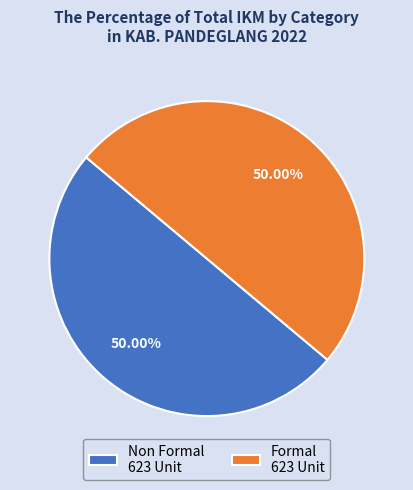

Approximately how many times larger is the value at Non Formal 623 Unit compared to Formal 623 Unit?

1.0